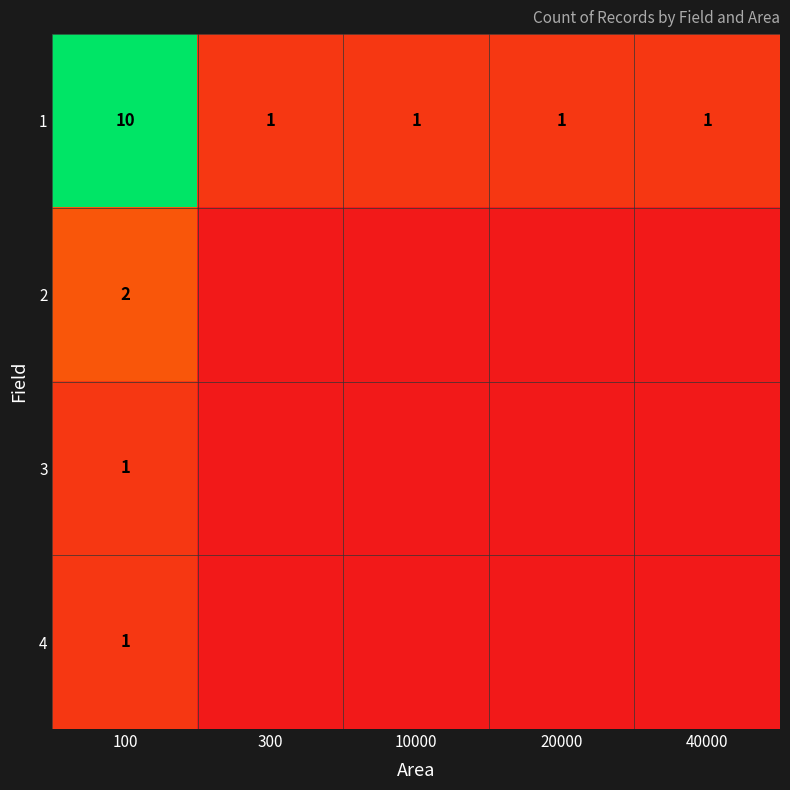

At how many categories does at least one series exceed 5?

1